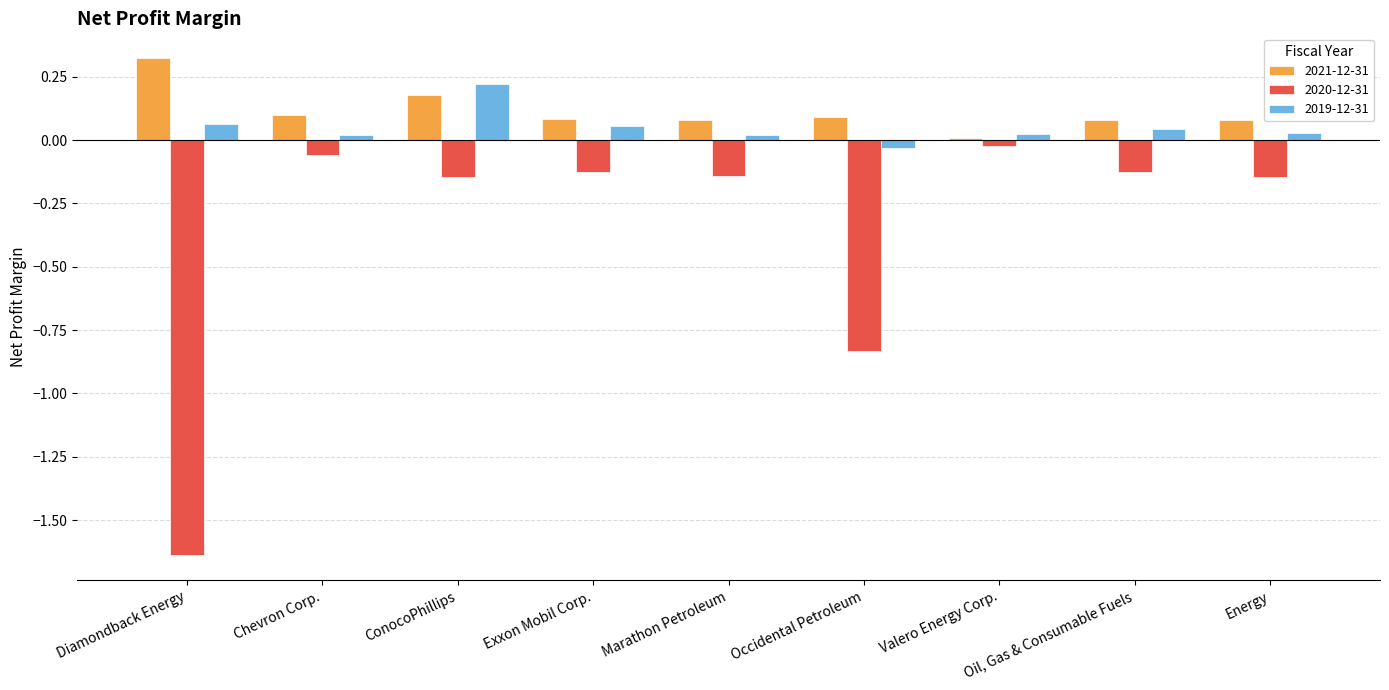

Which series changed the most between ConocoPhillips and Occidental Petroleum?

2020-12-31